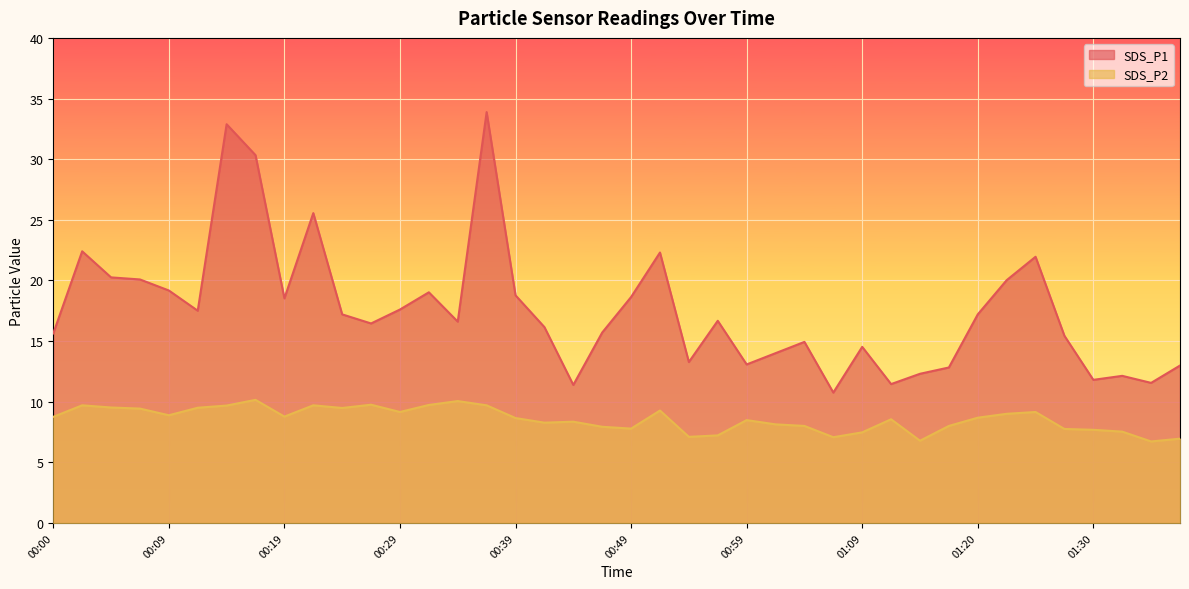

What is the value of the SDS_P2 point at the 35th from the left?

9.2